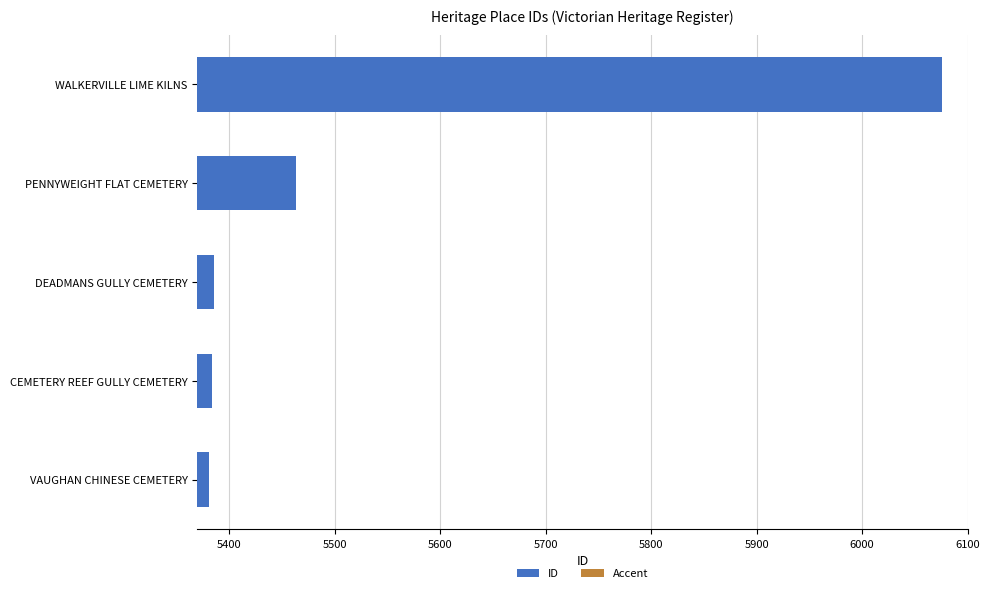

What is the average value of the ID series?

5538.0